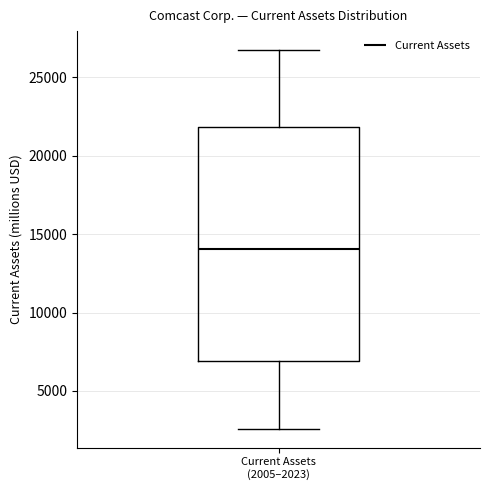

Read this box plot against the y-axis: the position of the median line, the range covered by the box, and the ends of both whiskers. The values are not printed on the chart, so give them approximately, as read against the axis.

median 14000, box 7000 to 22000, whiskers 2500 to 26500